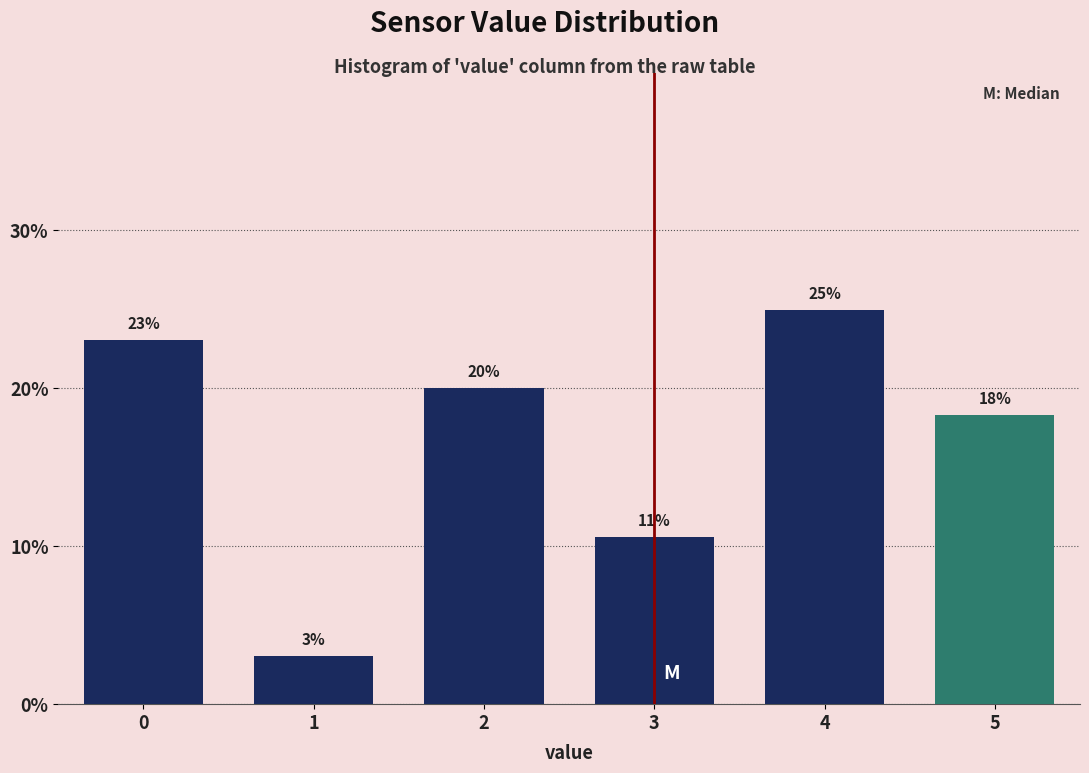

Which label corresponds to the largest value in the chart?

4